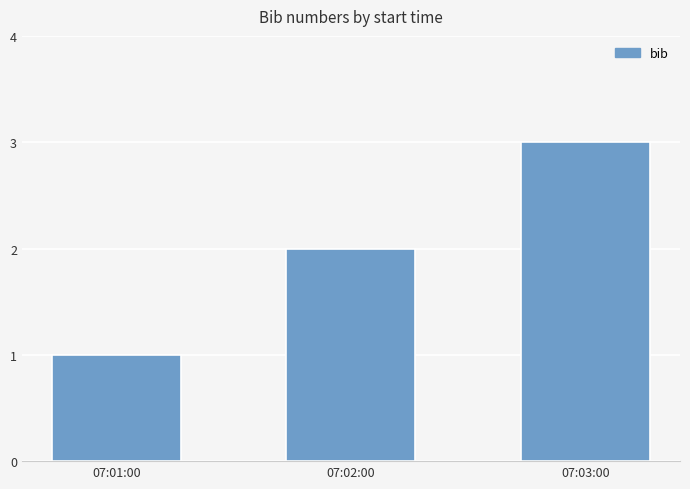

List the labels in order of value, smallest first.

07:01:00, 07:02:00, 07:03:00